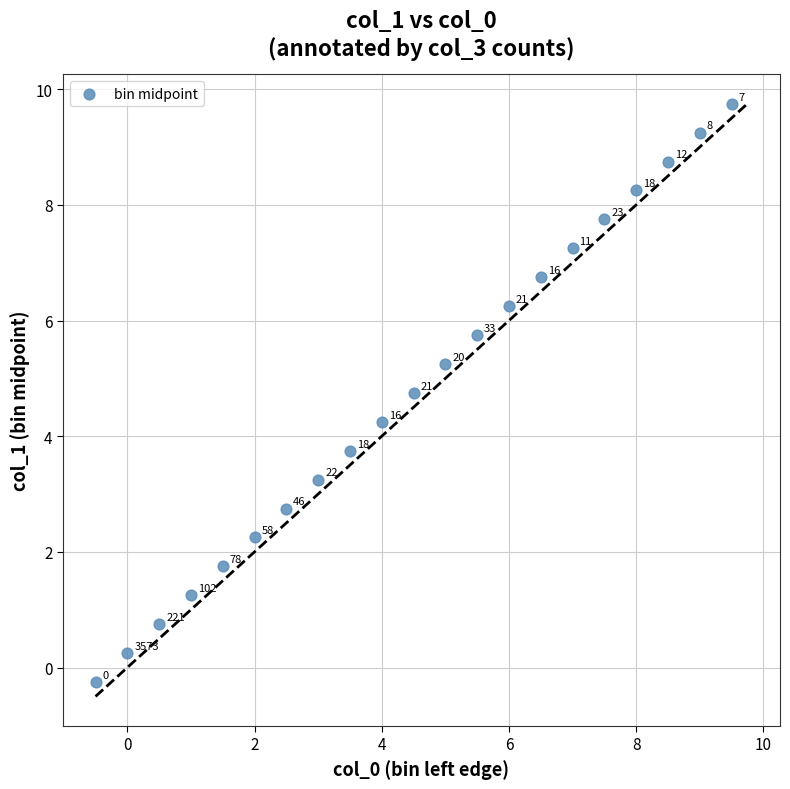

What is the range of Y values (max minus min)?

10.0